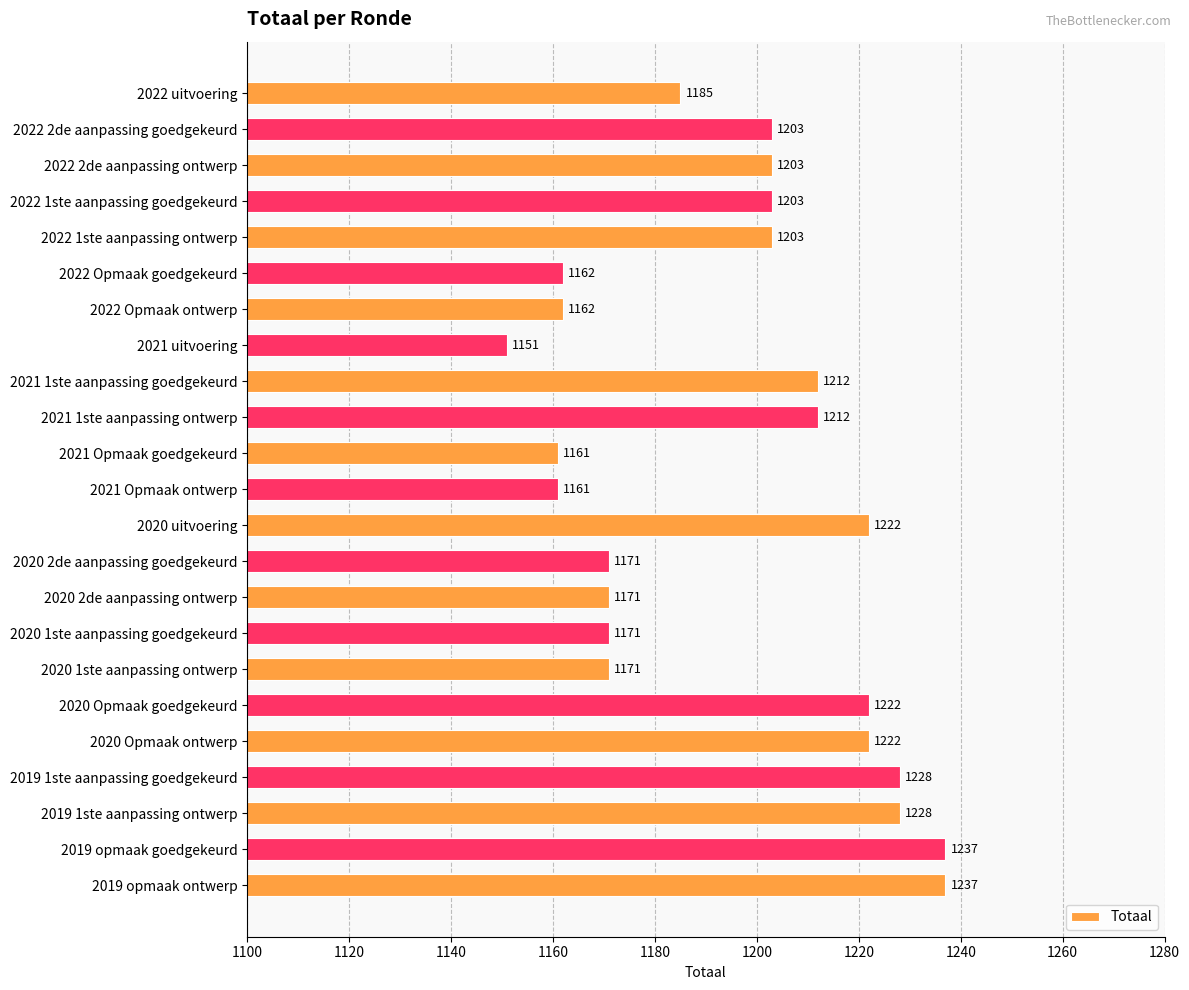

The value at 2020 2de aanpassing ontwerp is 1171. True or false?

True